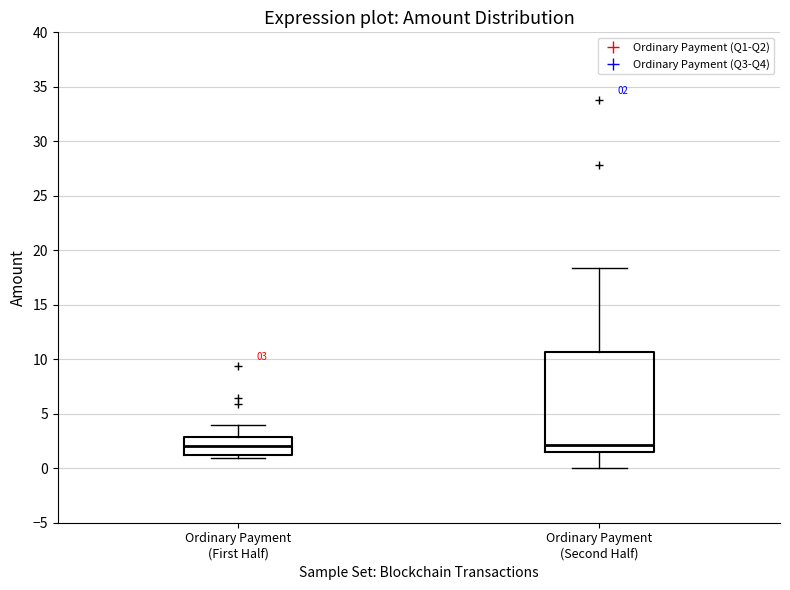

Which box is the tallest, from its lower edge to its upper edge?

Ordinary Payment (Second Half)